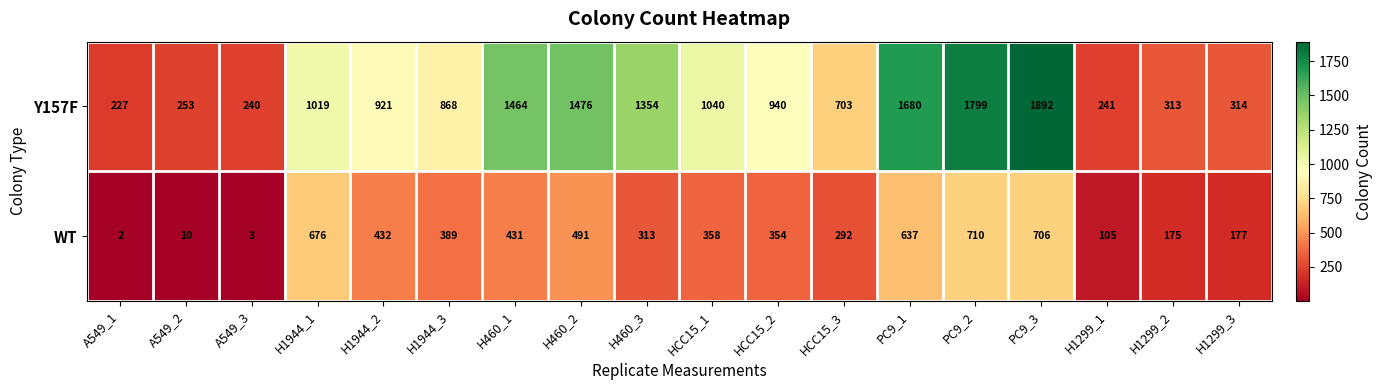

At which category is the sum across all series the highest?

PC9_3